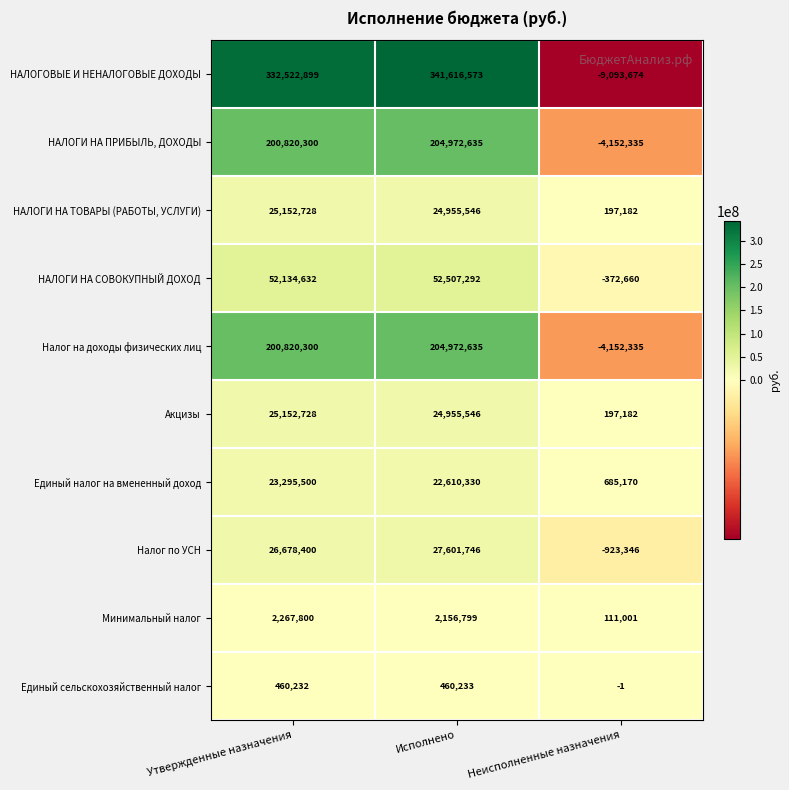

At which category does the chart reach its peak across all series?

Исполнено